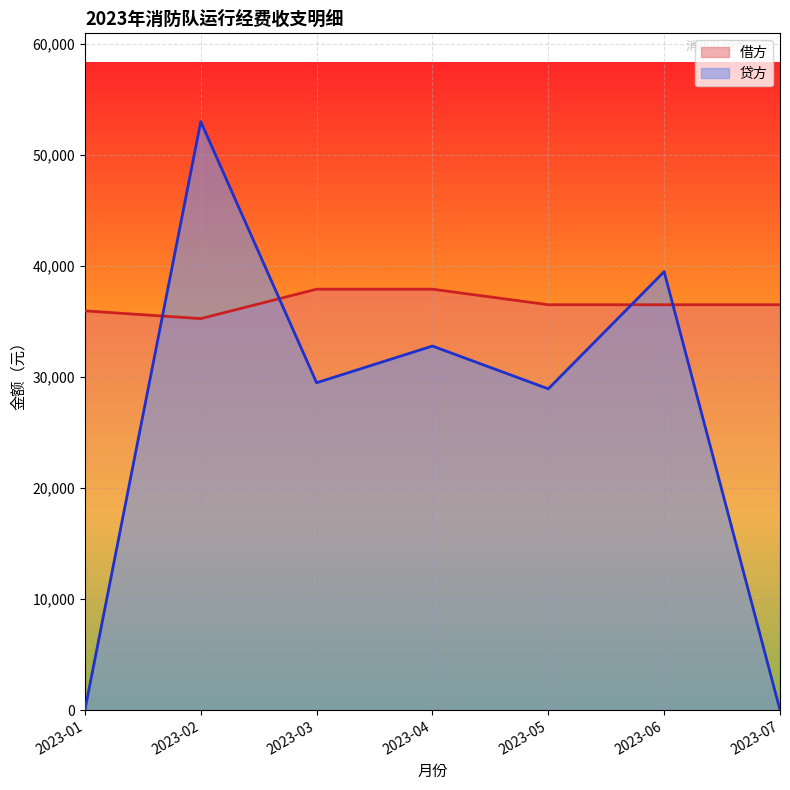

How many lines are shown in the chart?

2